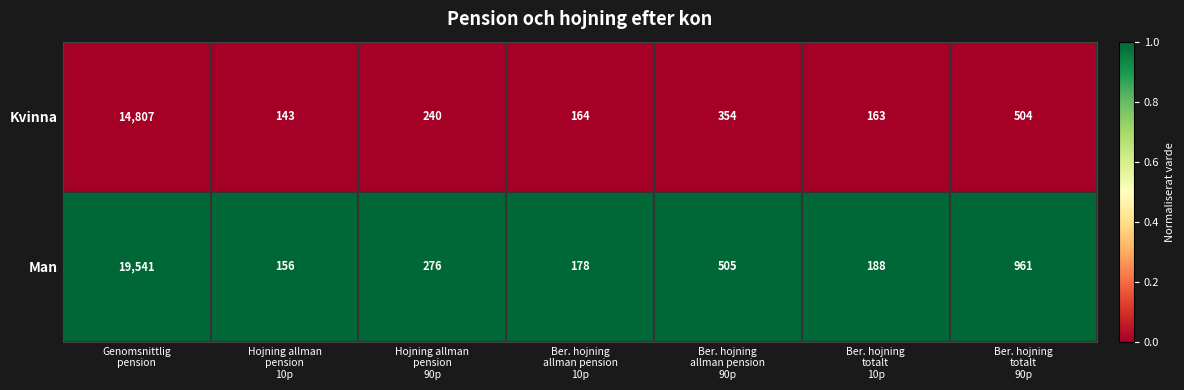

Which series has the widest spread of values?

Man